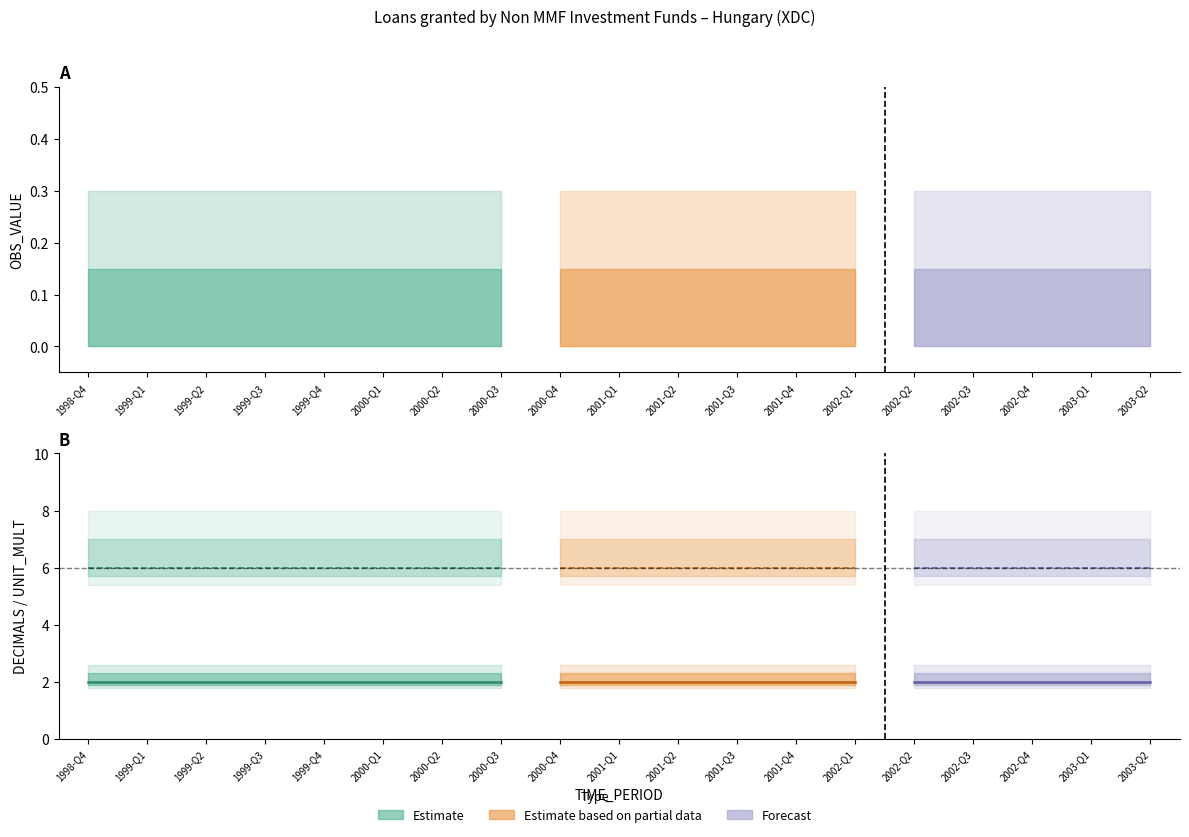

What is the difference between the highest and lowest values at 2000-Q1?

4